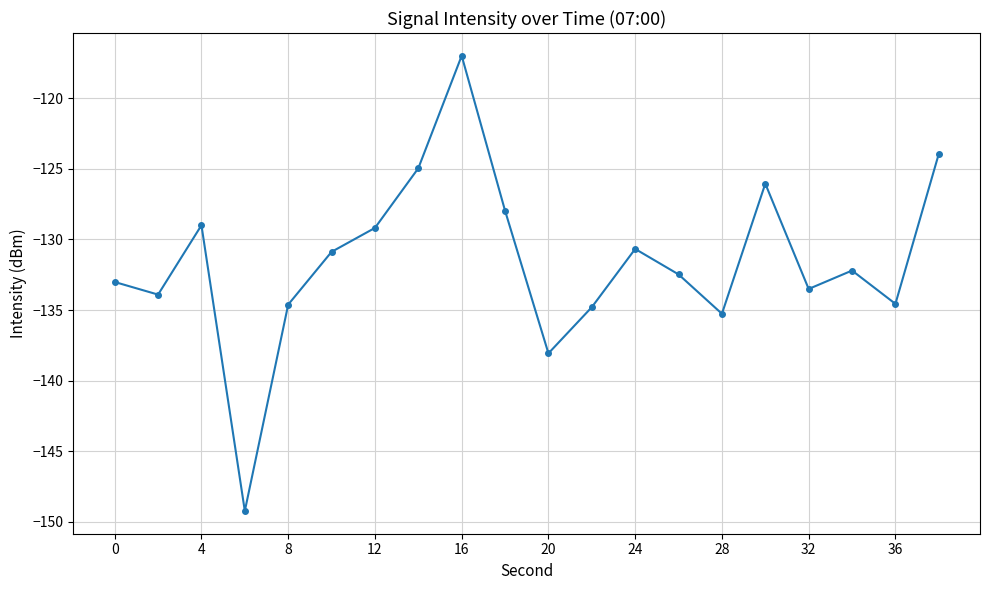

True or false: there are more than 0 points higher than both neighbors.

True